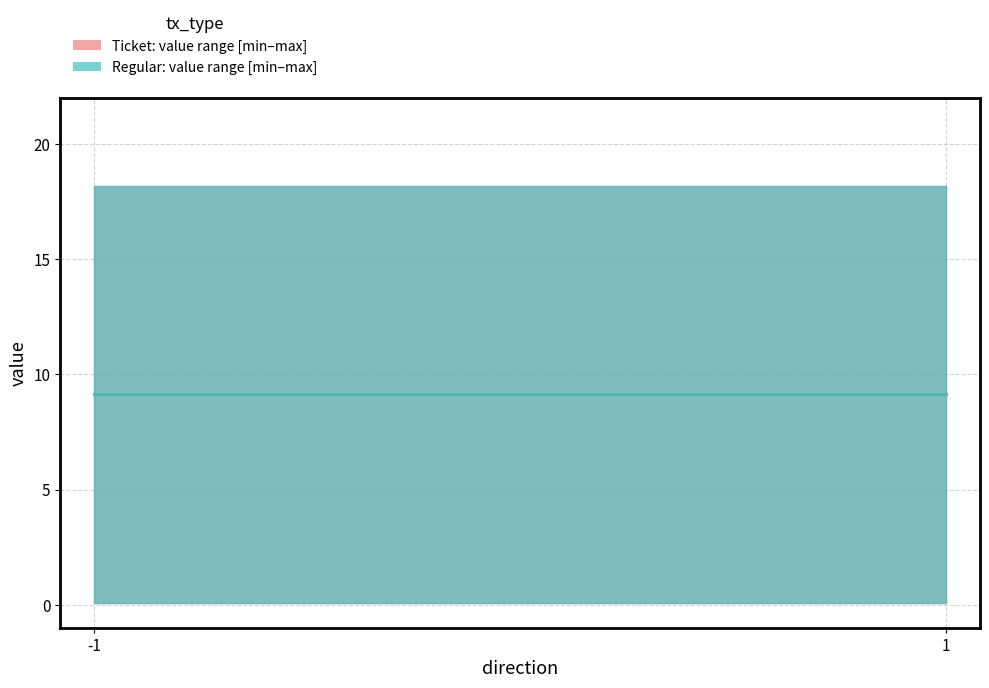

What is the minimum value for value?

0.1